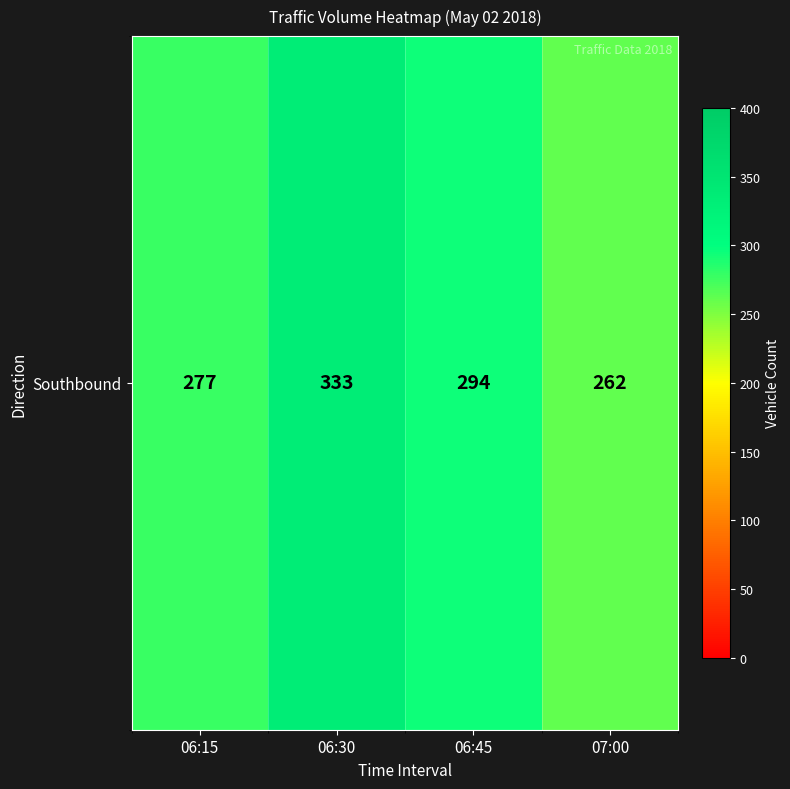

The value at 06:45 is 127. True or false?

False